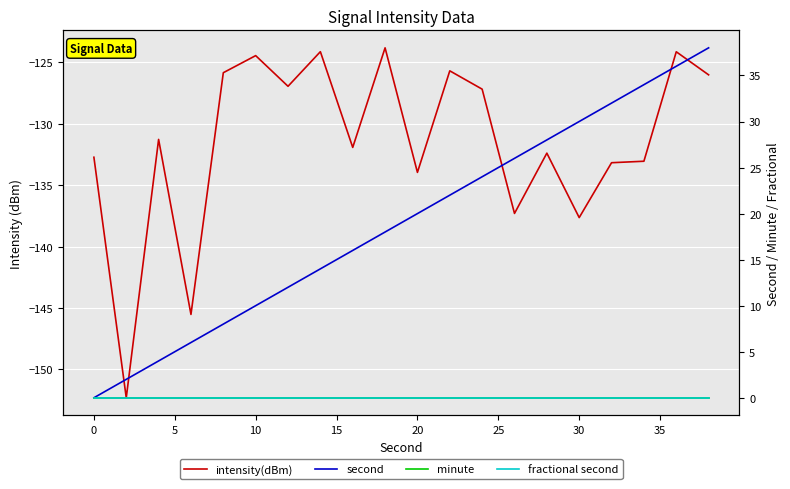

Is the value of intensity(dBm) at 30 greater than the value of fractional second at 15?

No